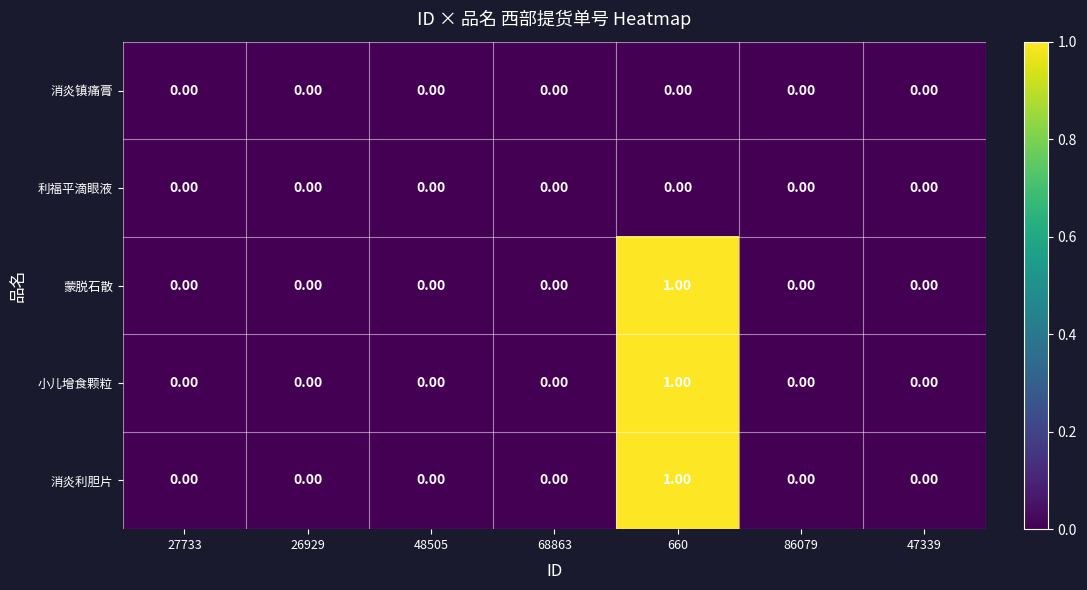

Is the value of 蒙脱石散 at 660 greater than the value of 消炎镇痛膏 at 68863?

Yes